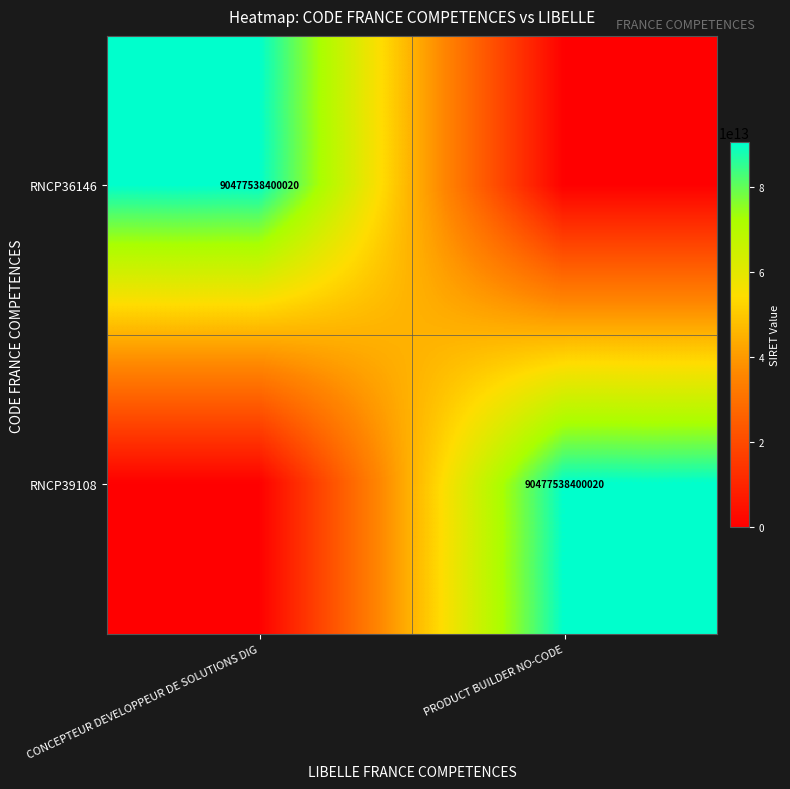

The value of RNCP36146 at CONCEPTEUR DEVELOPPEUR DE SOLUTIONS DIG is 90477538400020. True or false?

True